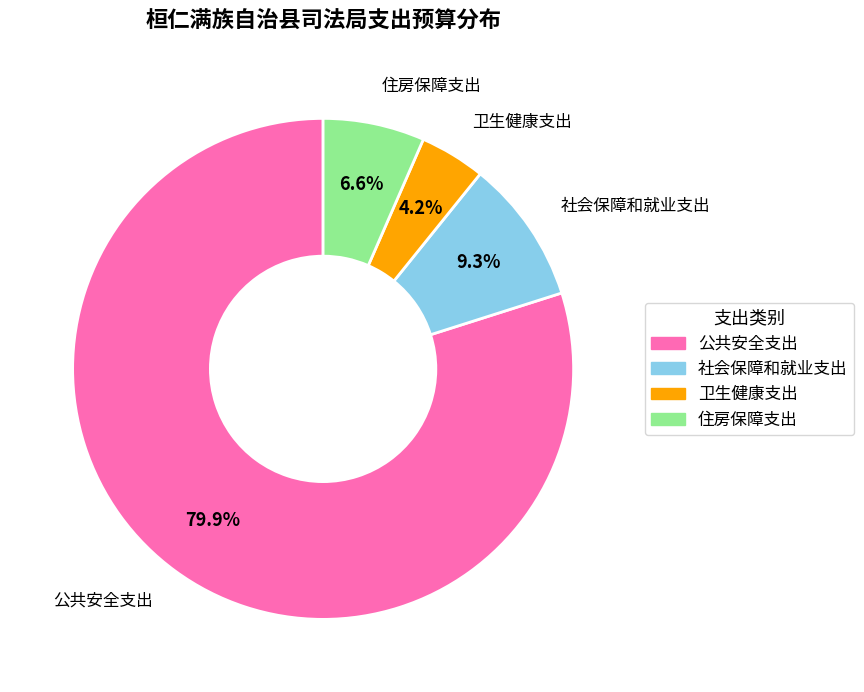

What is the smallest slice in the pie chart?

卫生健康支出